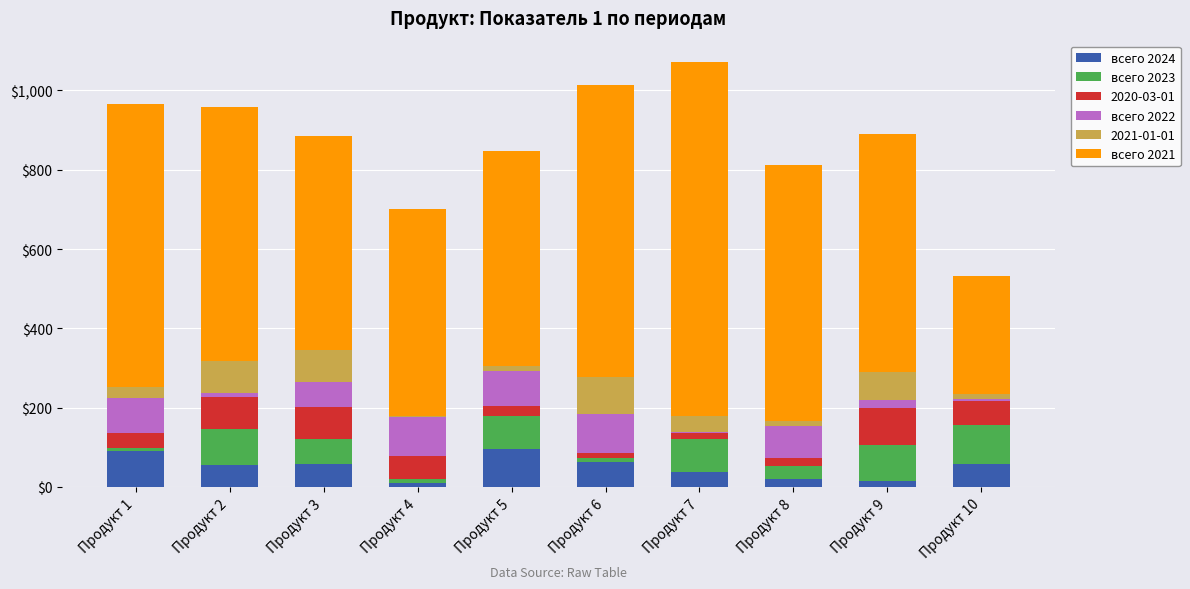

What are all the series names shown in the legend?

всего 2024, всего 2023, 2020-03-01, всего 2022, 2021-01-01, всего 2021